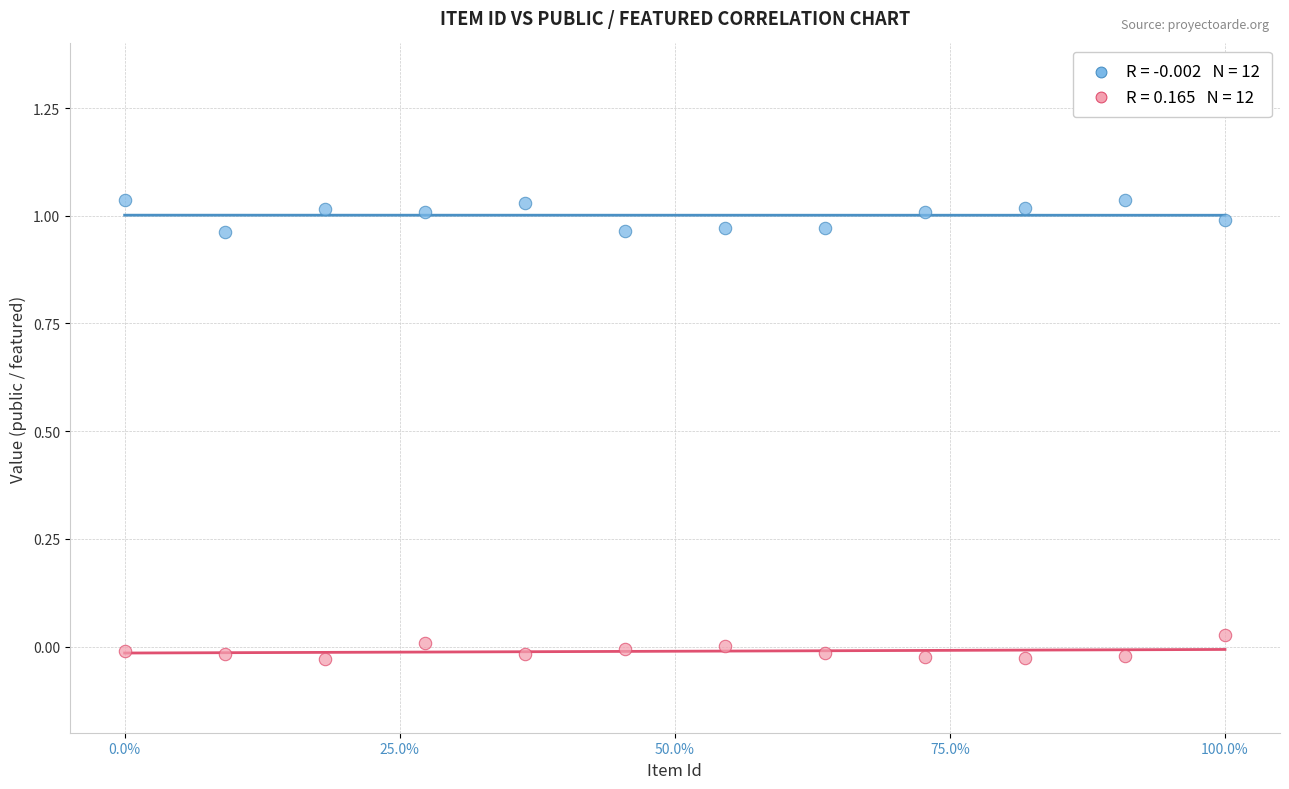

Across all data points, what is the range of Y values (max minus min)?

1.1